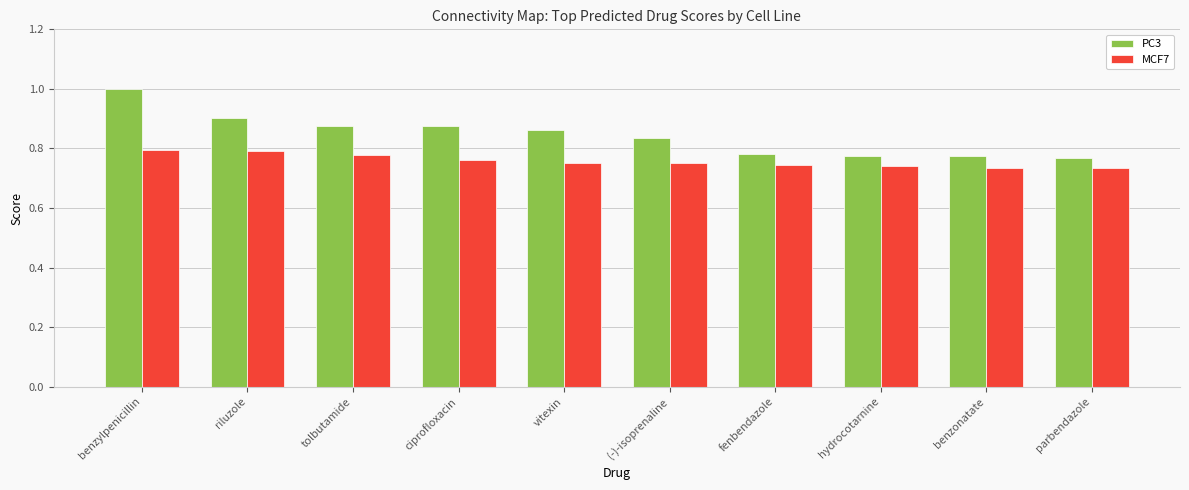

List the series in order of their overall mean, highest first.

PC3, MCF7